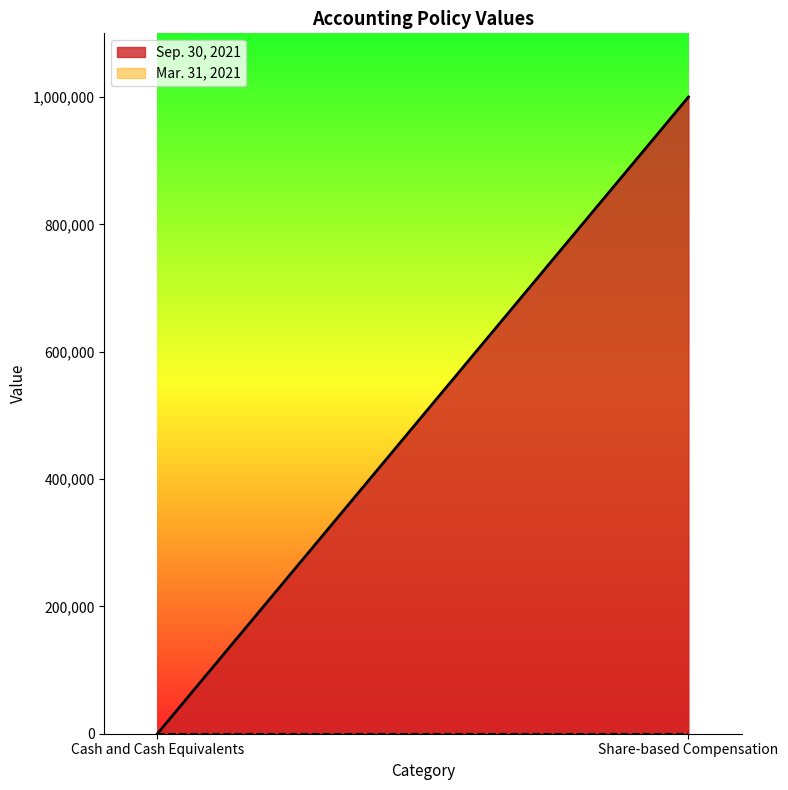

How many data points in Sep. 30, 2021 are less than 1000000?

1